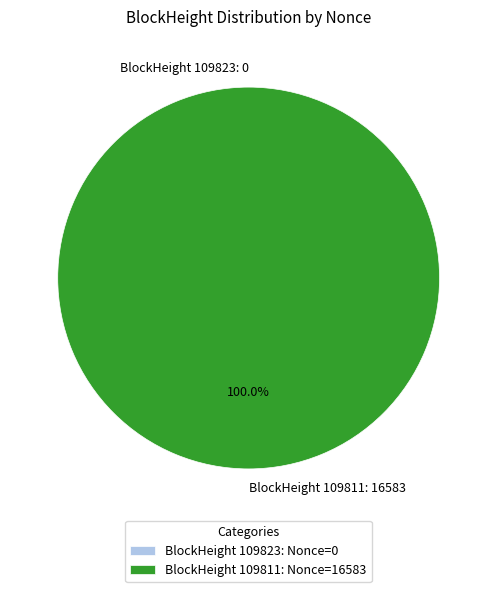

Count the number of slices in the pie.

2